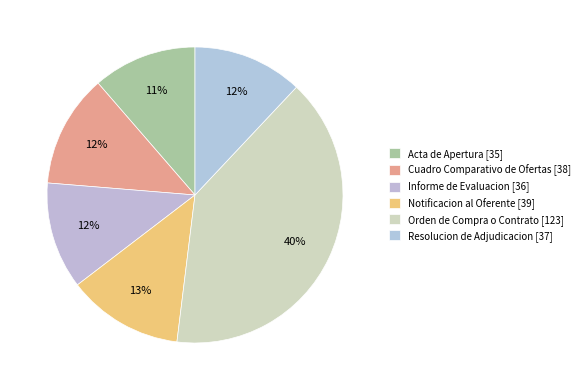

Count the number of slices in the pie.

6